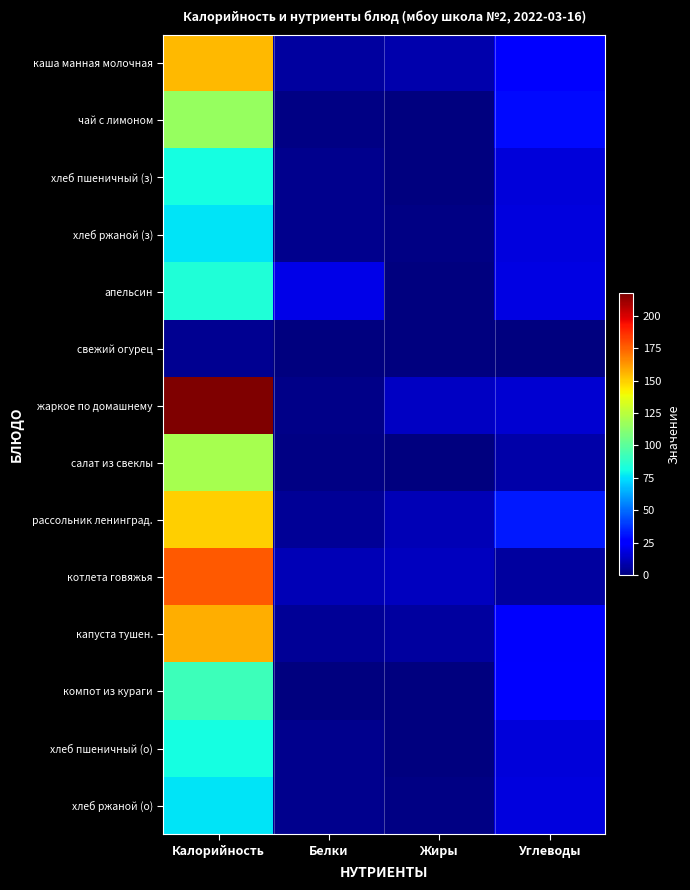

Reading left to right, extract all data points from this chart.

каша манная молочная: Калорийность=155	Белки=6	Жиры=9	Углеводы=25
чай с лимоном: Калорийность=116	Белки=1	Жиры=0	Углеводы=29
хлеб пшеничный (з): Калорийность=82	Белки=3	Жиры=0	Углеводы=17
хлеб ржаной (з): Калорийность=76	Белки=3	Жиры=1	Углеводы=18
апельсин: Калорийность=84	Белки=20	Жиры=0	Углеводы=19
свежий огурец: Калорийность=4	Белки=0	Жиры=0	Углеводы=0
жаркое по домашнему: Калорийность=217	Белки=2	Жиры=13	Углеводы=16
салат из свеклы: Калорийность=120	Белки=1	Жиры=0	Углеводы=8
рассольник ленинград.: Калорийность=150	Белки=5	Жиры=11	Углеводы=33
котлета говяжья: Калорийность=177	Белки=11	Жиры=12	Углеводы=6
капуста тушен.: Калорийность=157	Белки=5	Жиры=6	Углеводы=24
компот из кураги: Калорийность=92	Белки=0	Жиры=0	Углеводы=27
хлеб пшеничный (о): Калорийность=82	Белки=3	Жиры=0	Углеводы=17
хлеб ржаной (о): Калорийность=76	Белки=3	Жиры=1	Углеводы=18